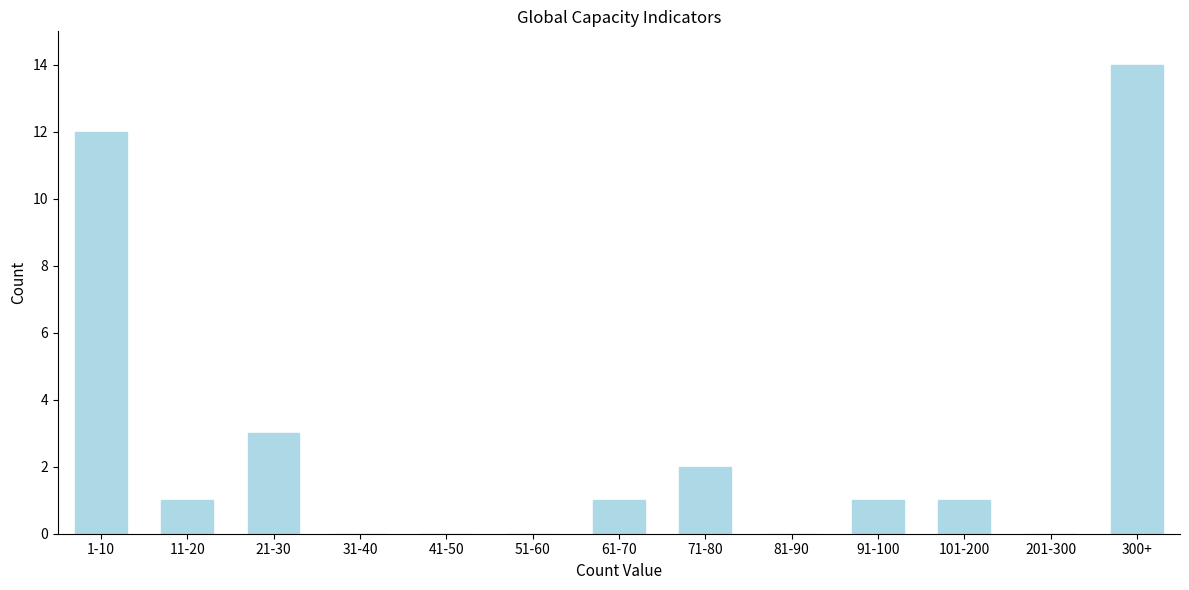

Reading left to right, list all the values displayed in this chart.

1-10=12	11-20=1	21-30=3	31-40=0	41-50=0	51-60=0	61-70=1	71-80=2	81-90=0	91-100=1	101-200=1	201-300=0	300+=14